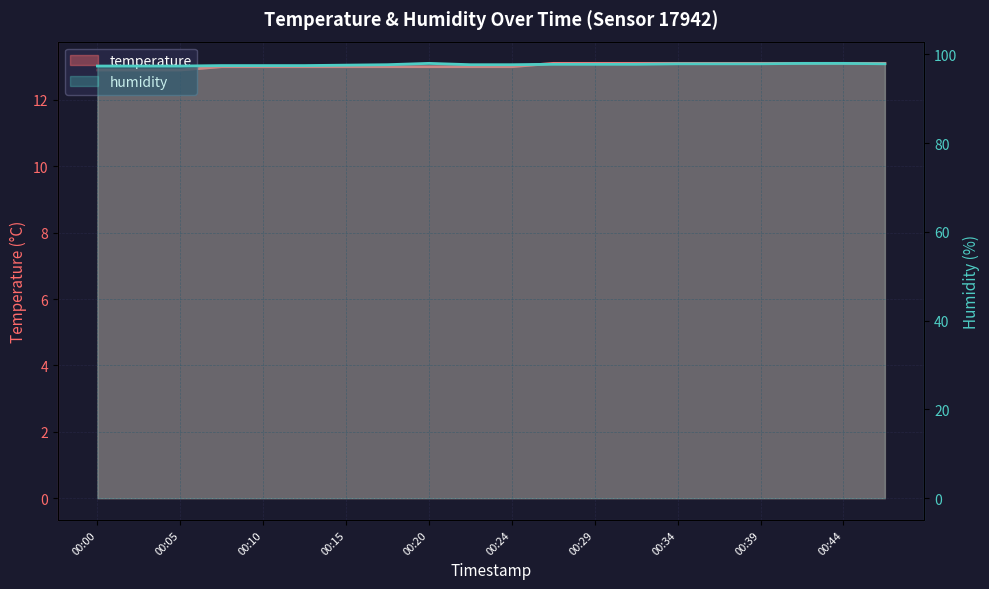

What is the value of the humidity point at the 10th from the left?

97.7